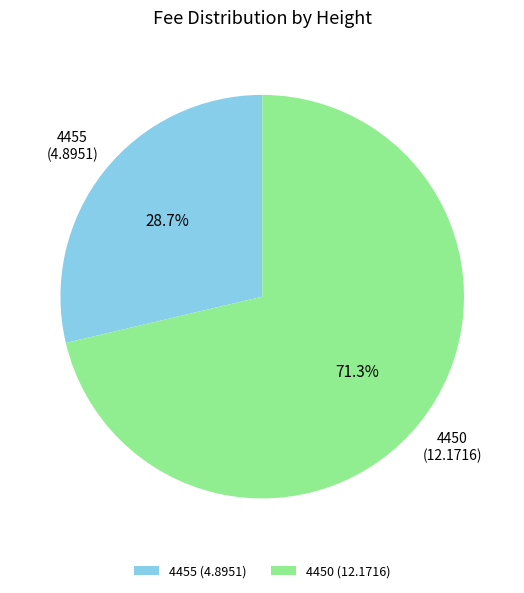

To the nearest percent, what percentage of the pie is 4450?

71%